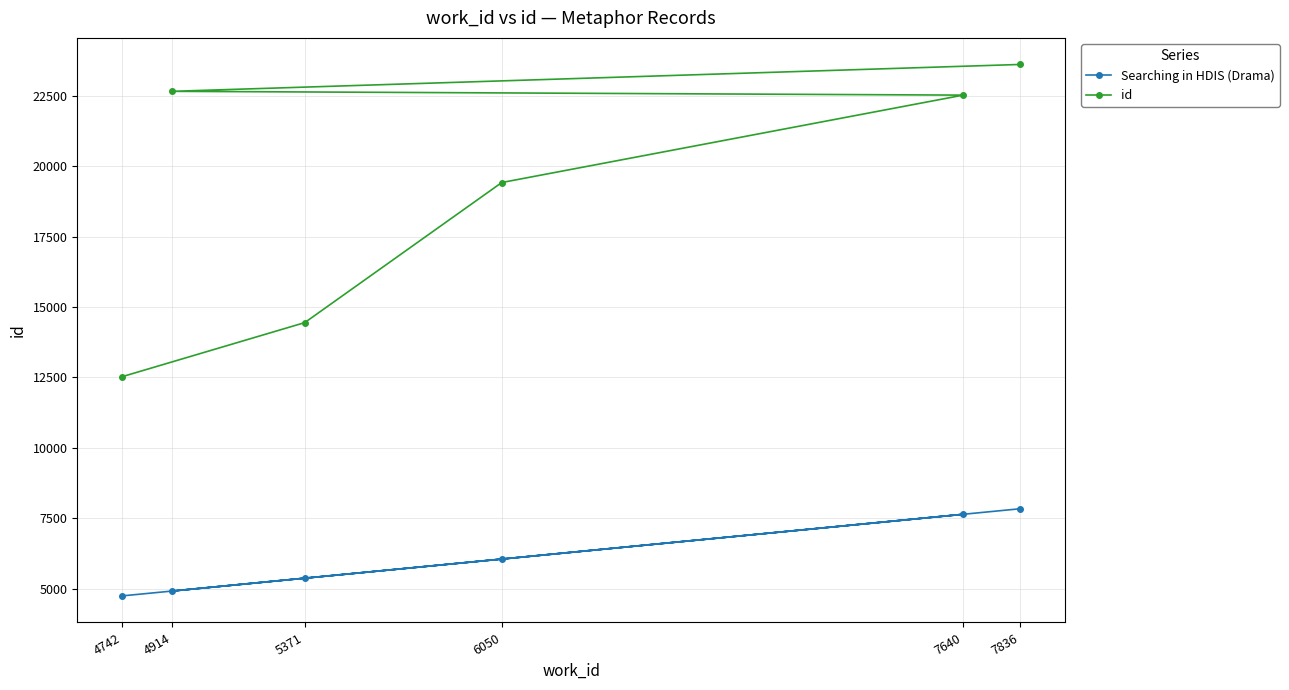

At which category is the sum across all series the highest?

7836